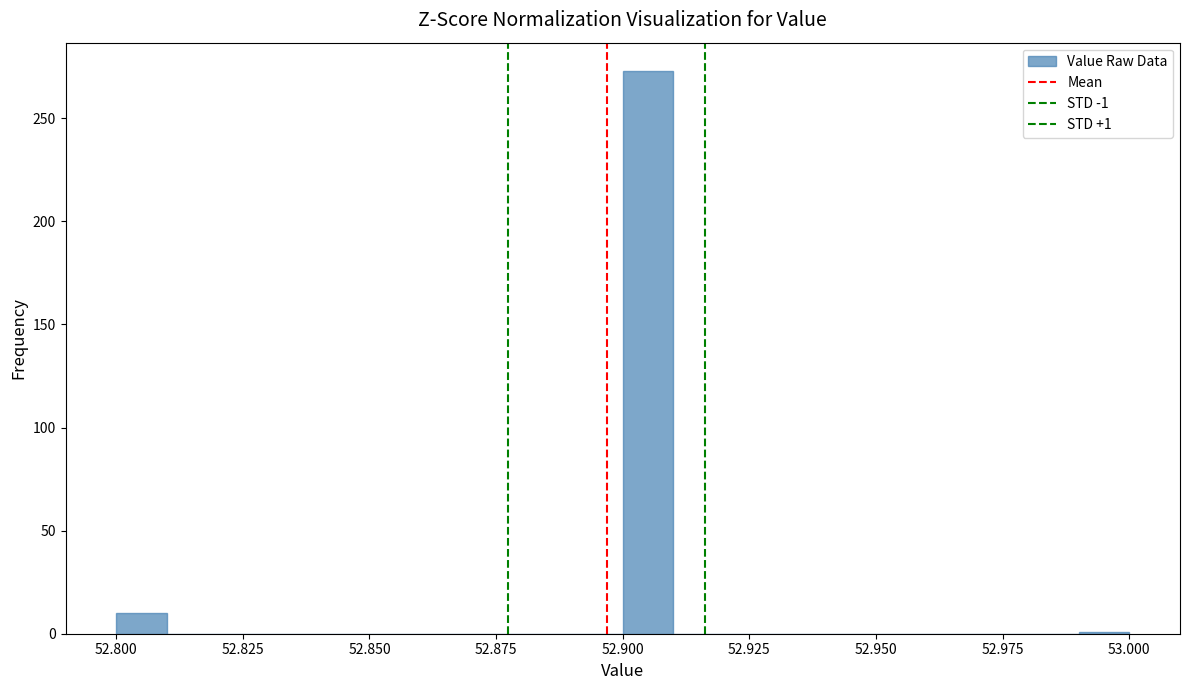

Read against the x-axis, roughly where is the centre of the tallest bar?

52.905